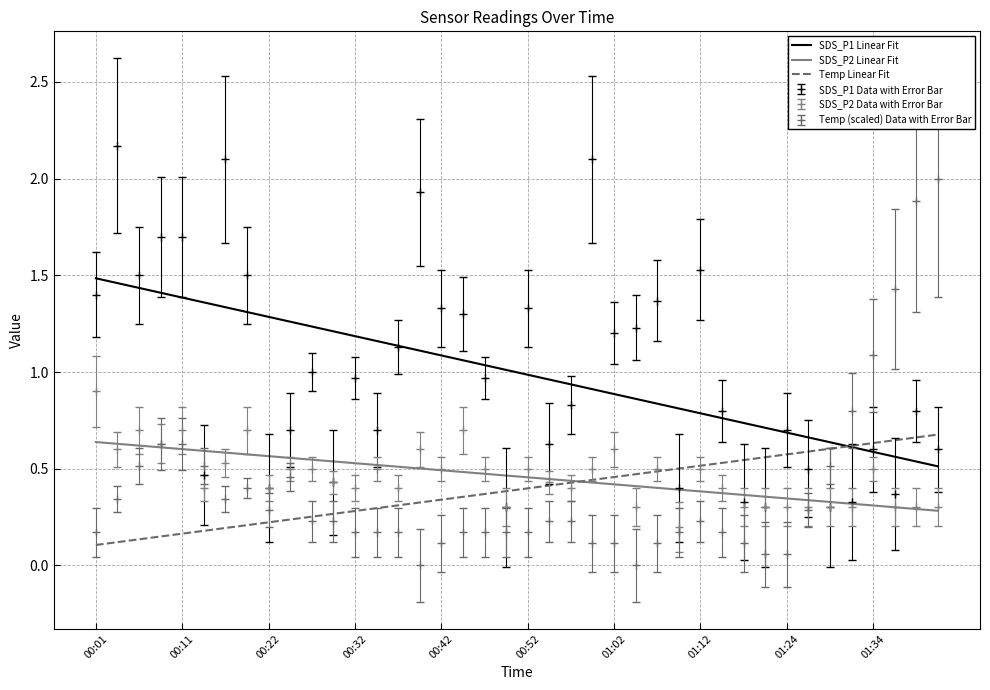

True or false: SDS_P1 Linear Fit and SDS_P2 Linear Fit intersect in this chart.

False